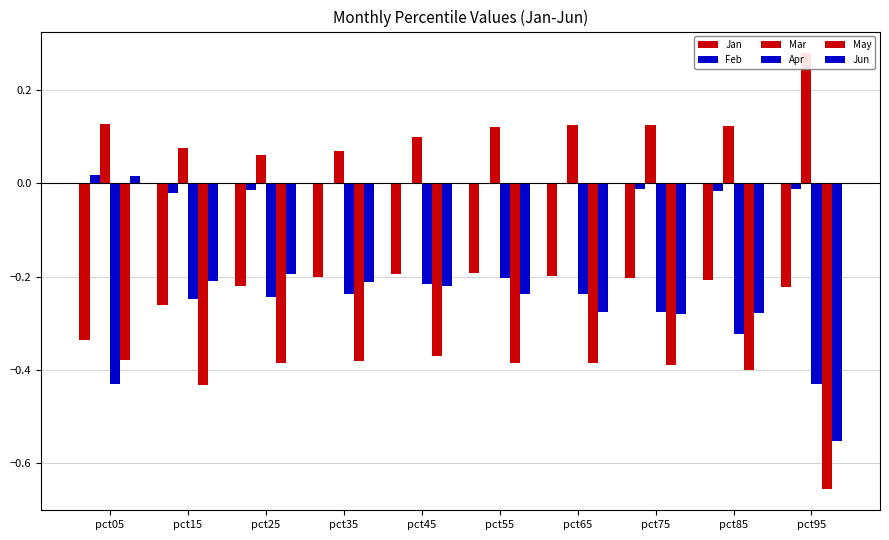

True or false: Jun has a value of -0.2 at pct15.

True